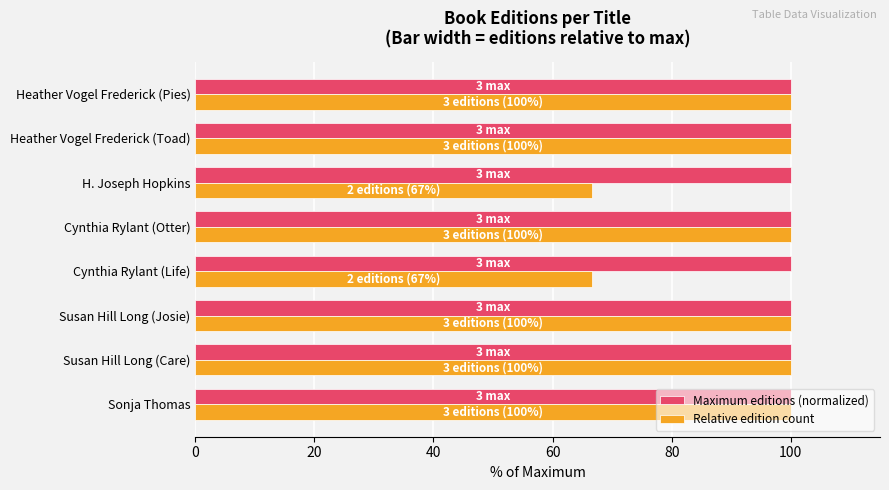

Is the value of Relative edition count at Cynthia Rylant (Life) greater than the value of Maximum editions (normalized) at Cynthia Rylant (Life)?

No